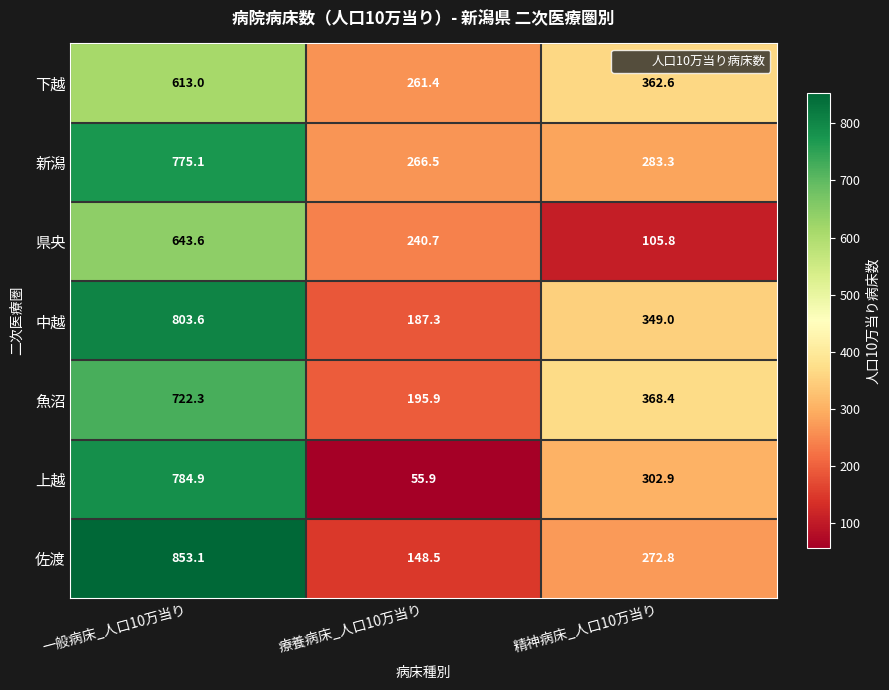

At which category is the sum across all series the highest?

一般病床_人口10万当り